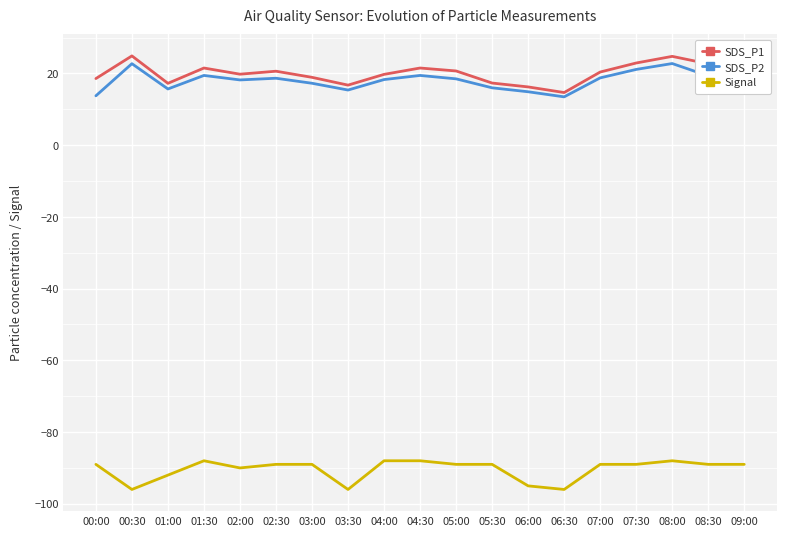

What position from the left is 05:30?

12